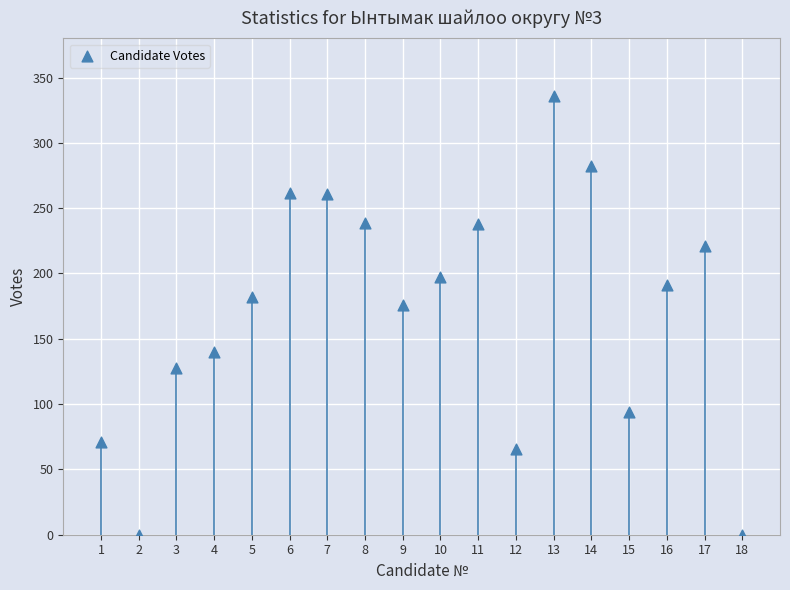

What is the range of Y values (max minus min)?

336